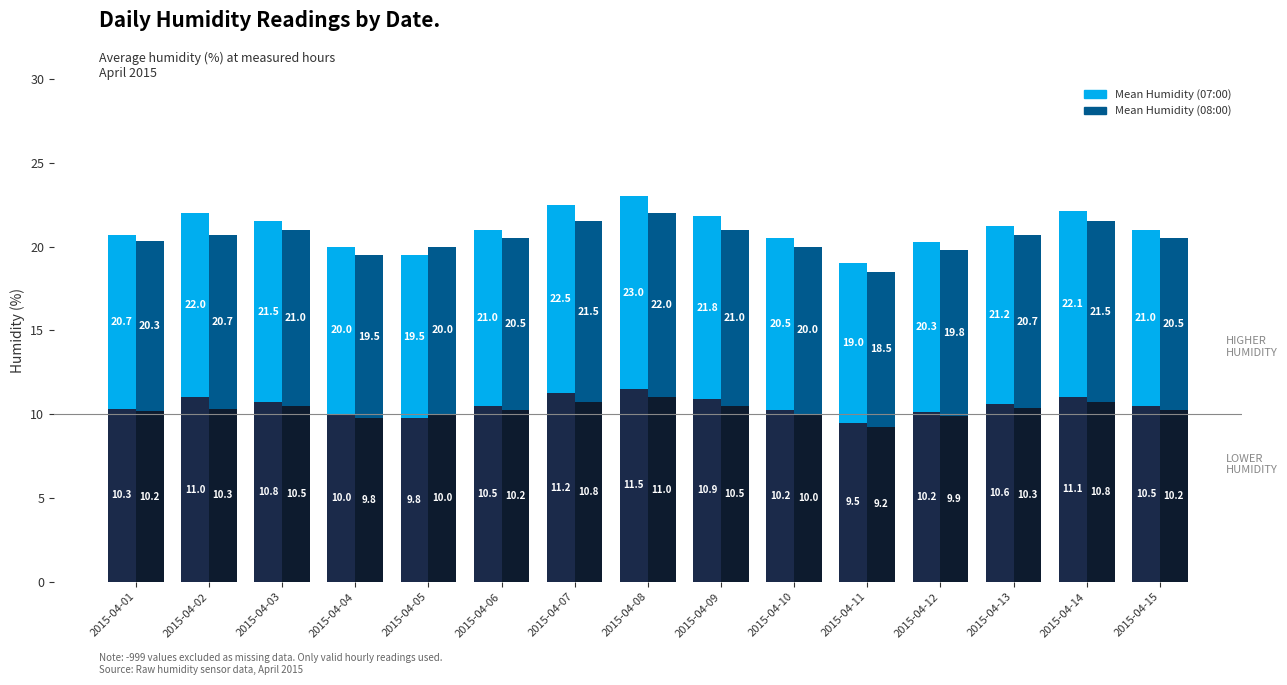

What is the spread (max minus min) of values at 2015-04-12?

0.3